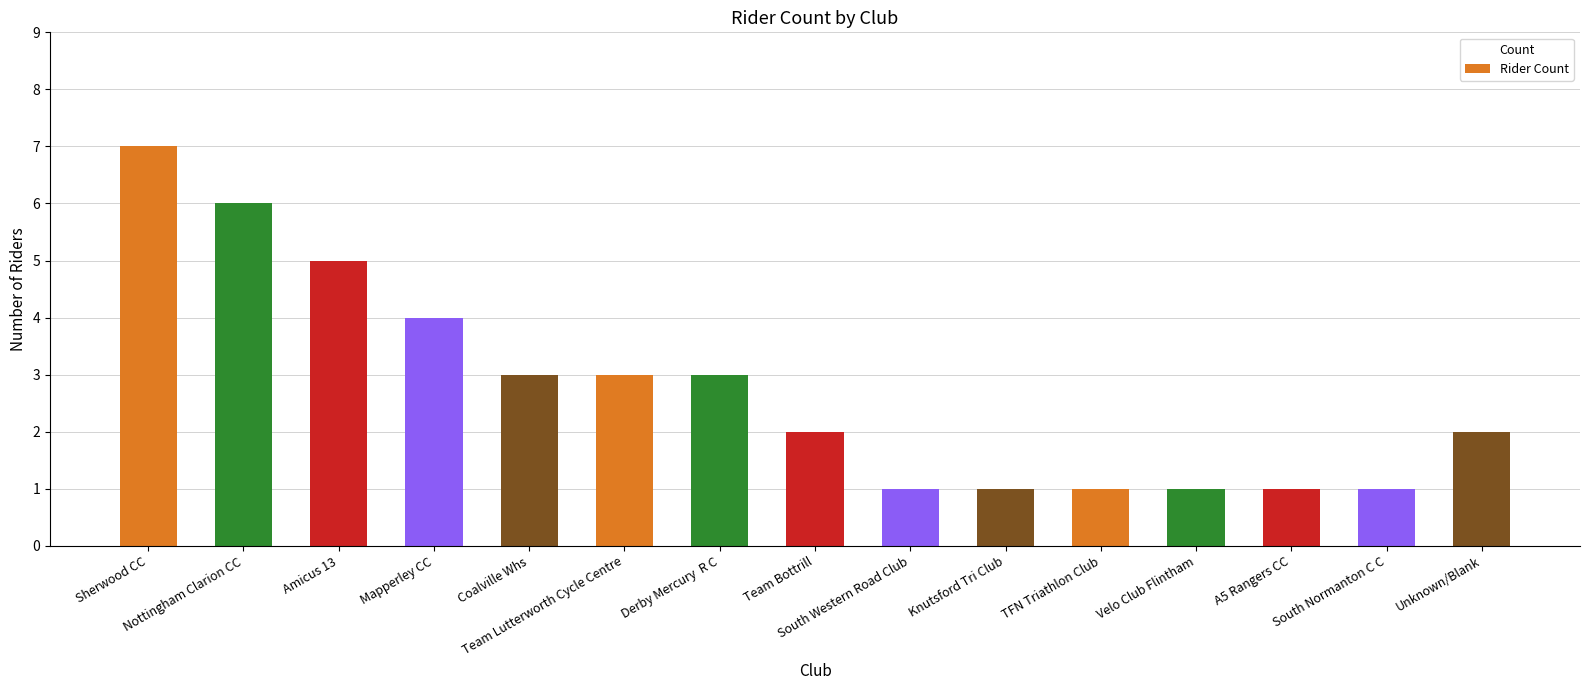

Reading left to right, what are all the values shown in this chart?

Sherwood CC=7	Nottingham Clarion CC=6	Amicus 13=5	Mapperley CC=4	Coalville Whs=3	Team Lutterworth Cycle Centre=3	Derby Mercury  R C=3	Team Bottrill=2	South Western Road Club=1	Knutsford Tri Club=1	TFN Triathlon Club=1	Velo Club Flintham=1	A5 Rangers CC=1	South Normanton C C=1	Unknown/Blank=2